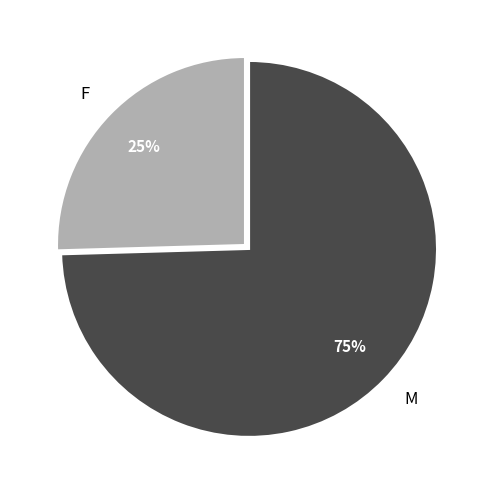

Between M and F, which is larger?

M